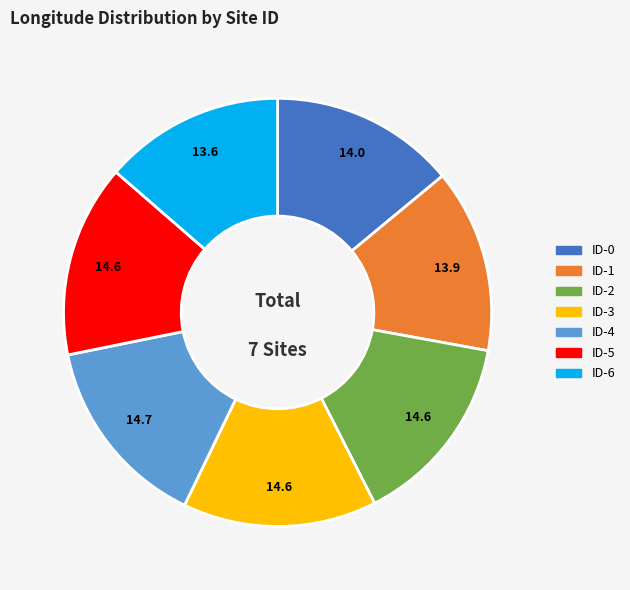

Is the sum of ID-1 and ID-0 greater than half?

No